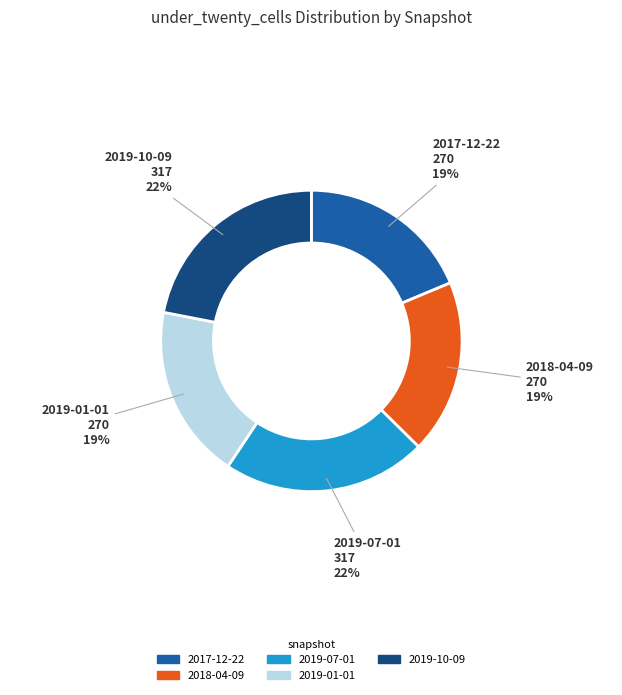

Is it true that 2018-04-09 is 19% of the pie?

True